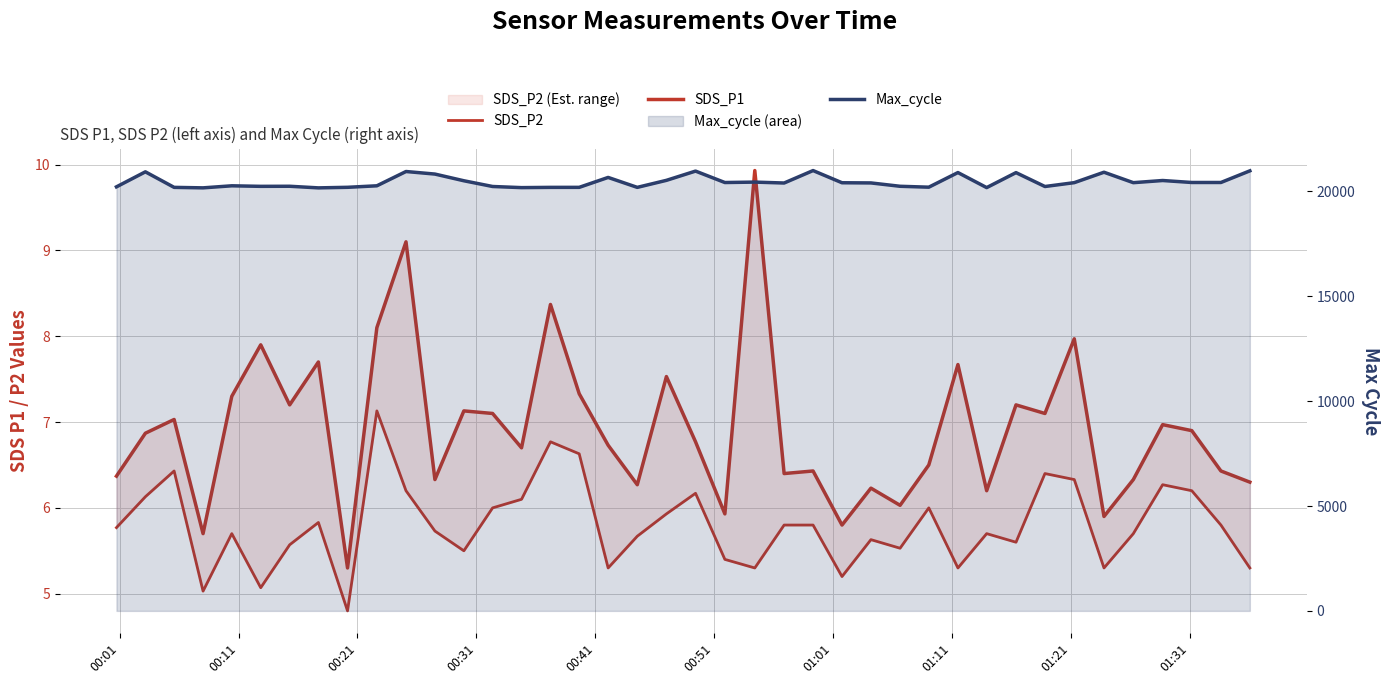

Is the value of SDS_P2 at 28 greater than the value of SDS_P1 at 37?

No